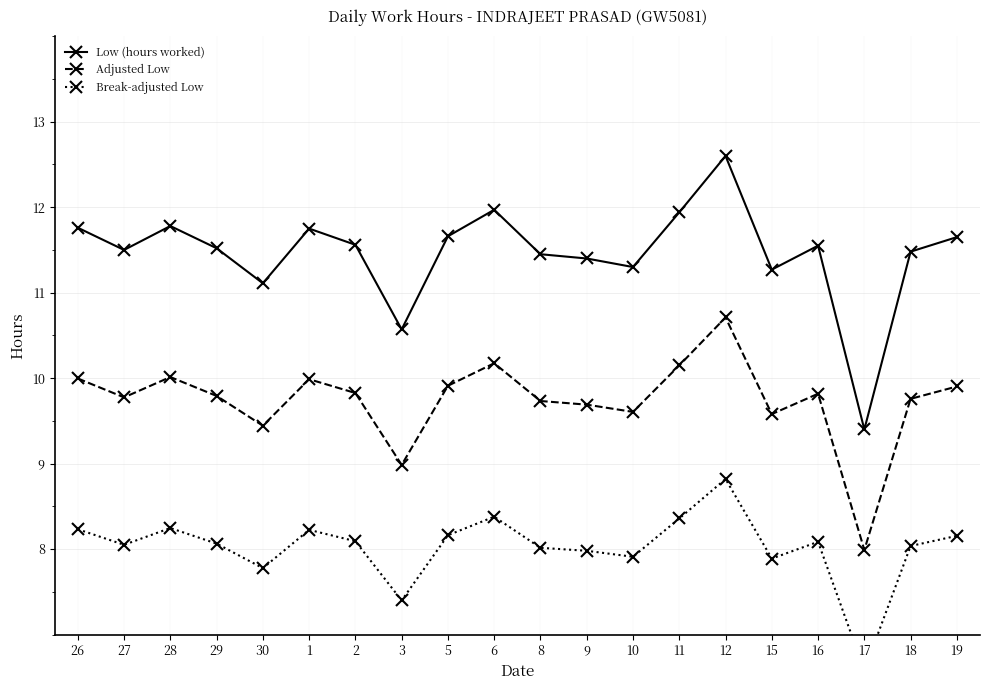

True or false: Break-adjusted Low and Low (hours worked) intersect in this chart.

False